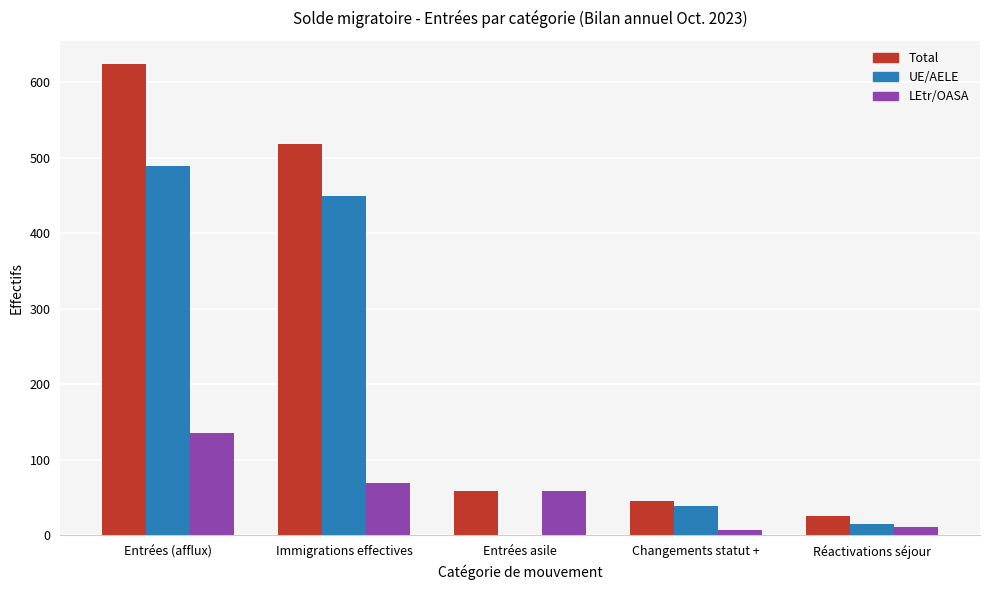

What are all the series names shown in the legend?

Total, UE/AELE, LEtr/OASA